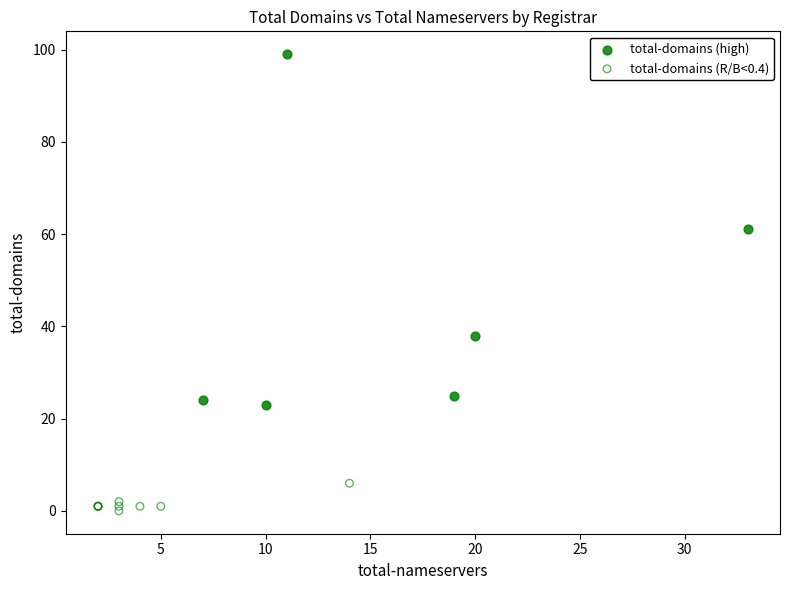

What are all the series names shown in the legend?

total-domains (high), total-domains (R/B<0.4)